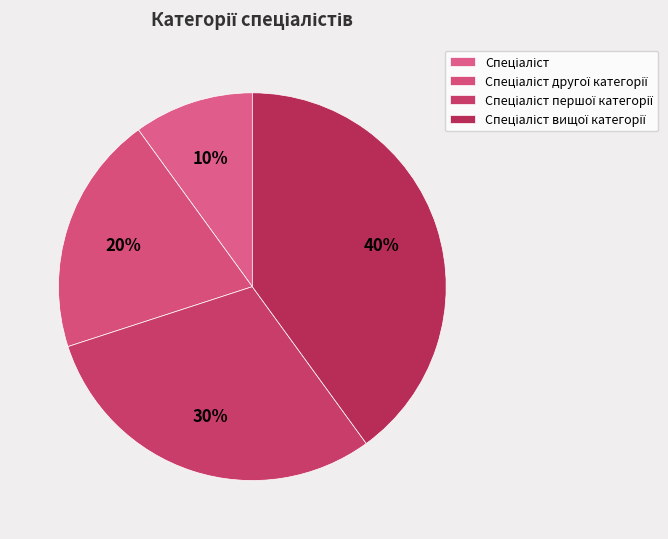

What portion of the pie excludes Спеціаліст?

90.0%